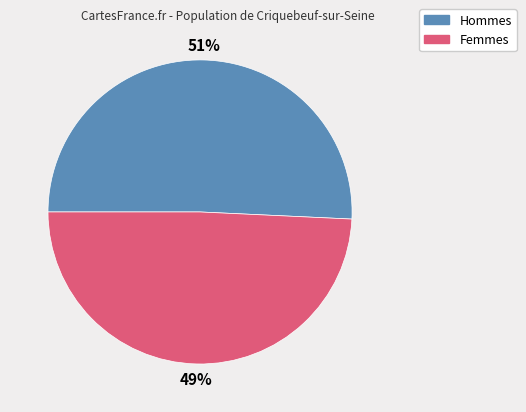

Does any single category account for the majority?

Yes